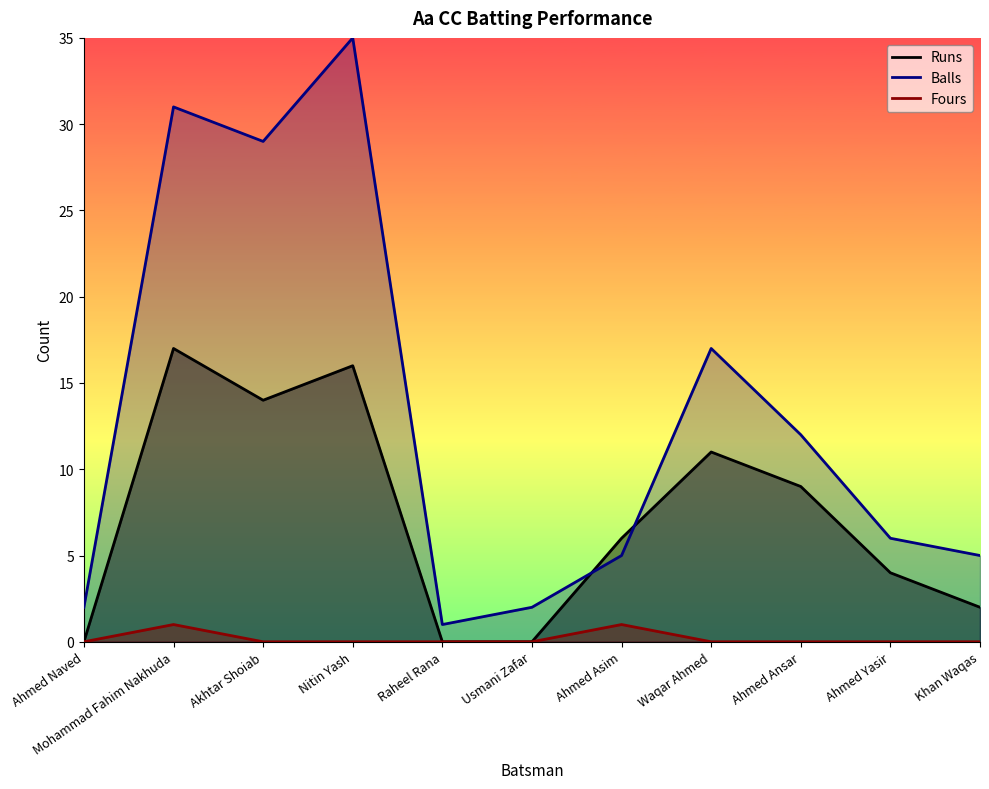

Is the value of Fours at Raheel Rana greater than the value of Balls at Ahmed Naved?

No